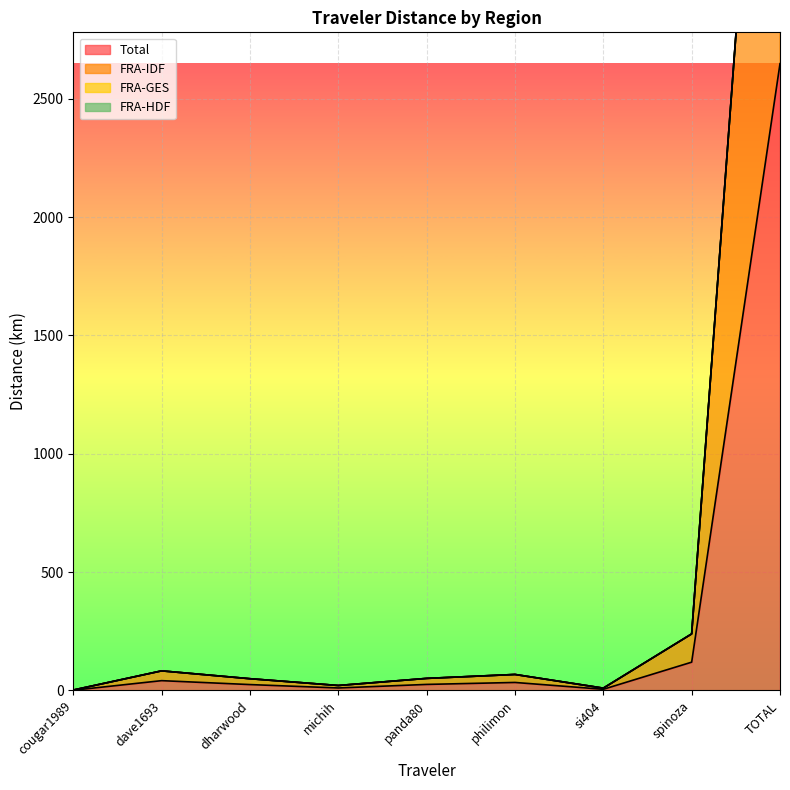

At which label does FRA-HDF first exceed 50?

dave1693